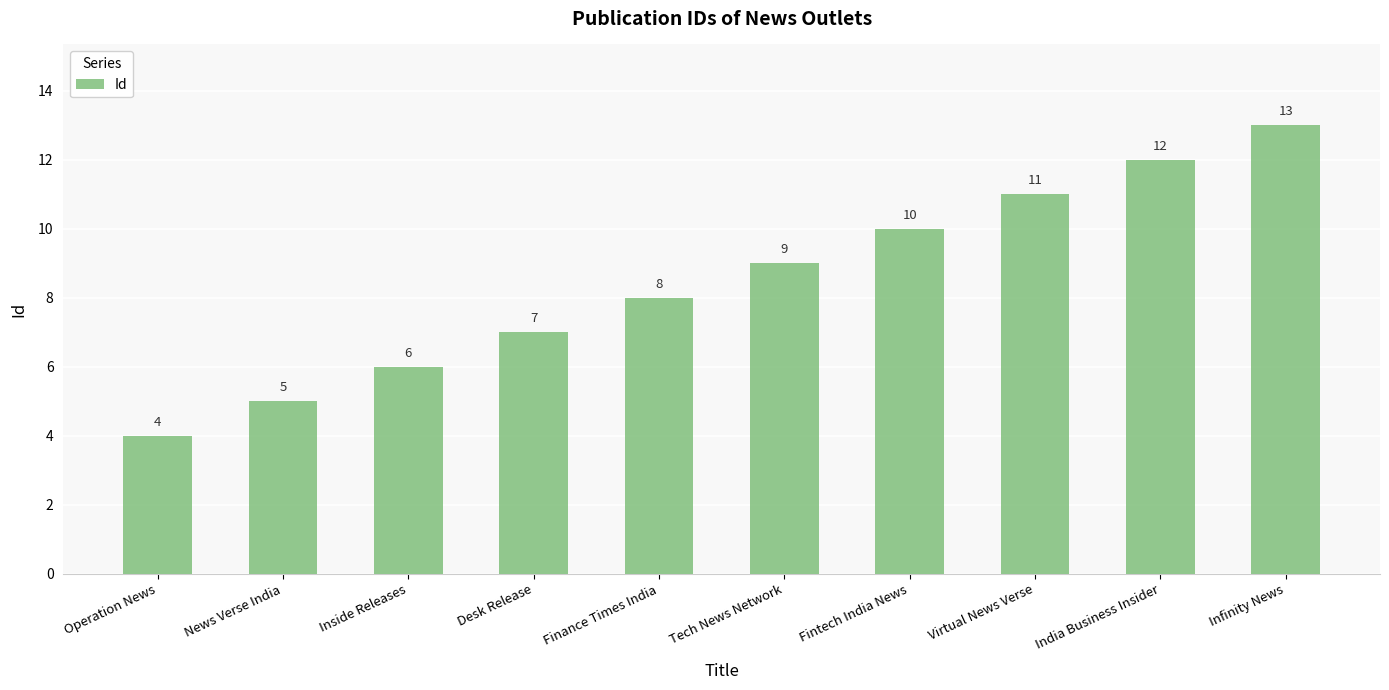

What is the difference between the maximum and minimum values?

9